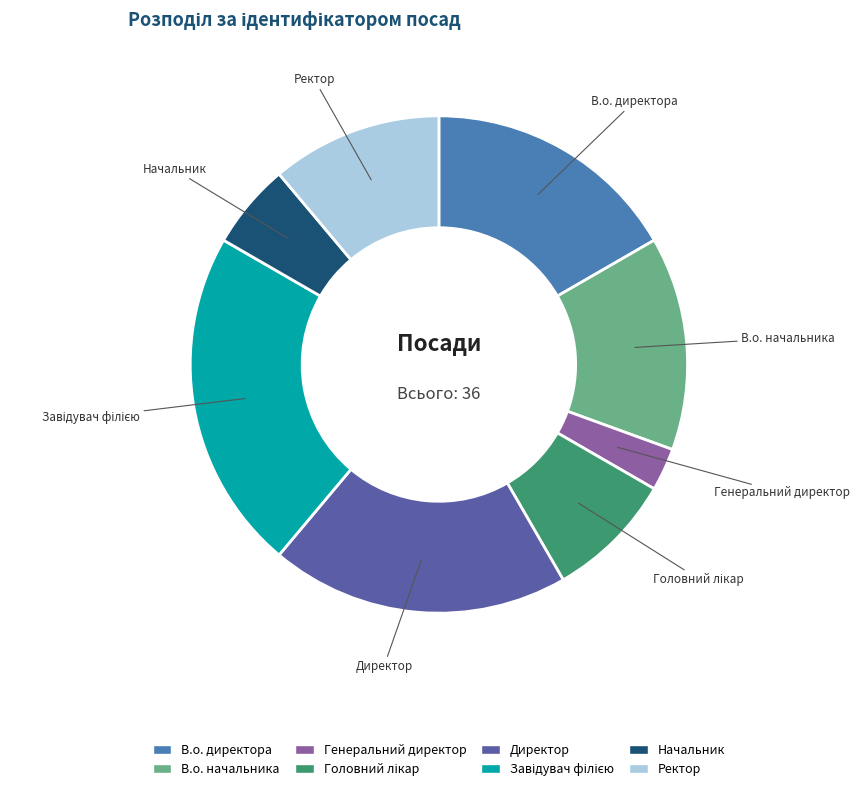

Does В.о. директора account for over 50% of the chart?

No